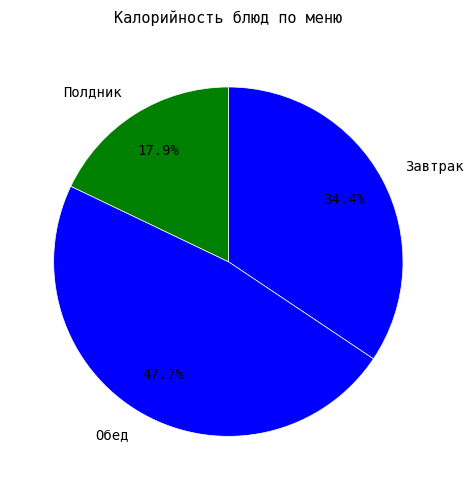

Rank the categories by value from lowest to highest.

Полдник, Завтрак, Обед